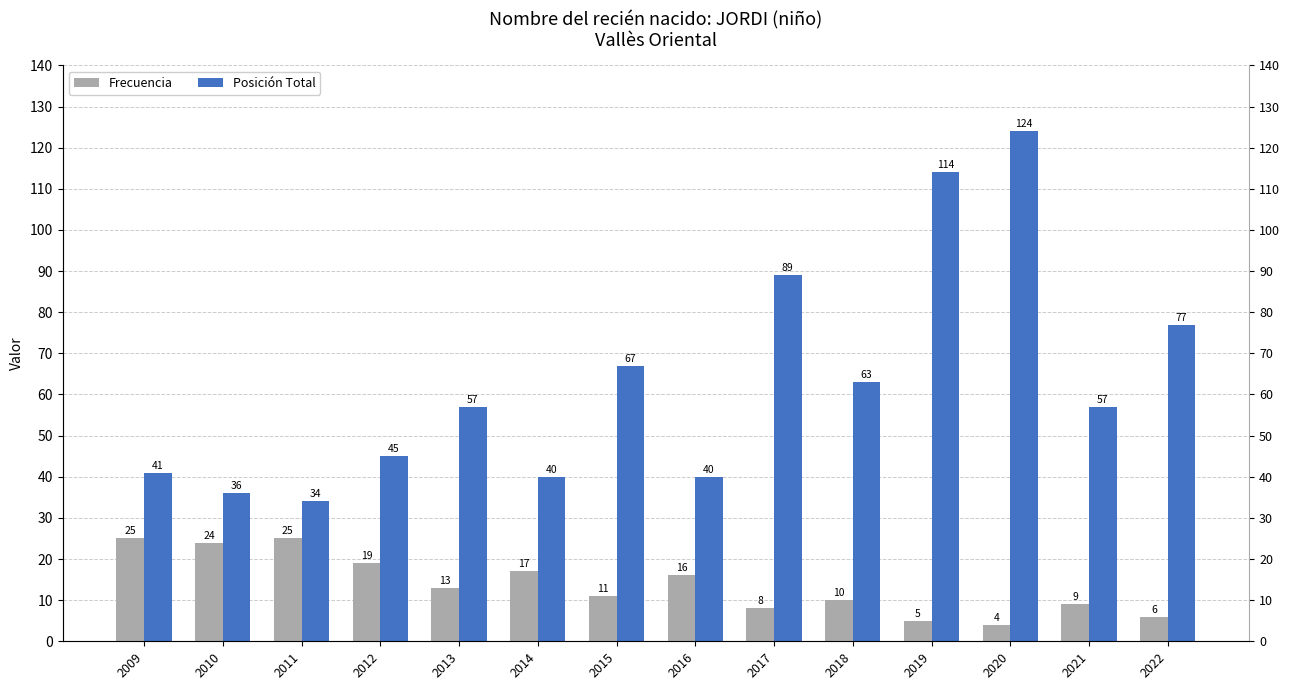

Is the value of Posición Total at 2019 greater than the value of Frecuencia at 2011?

Yes